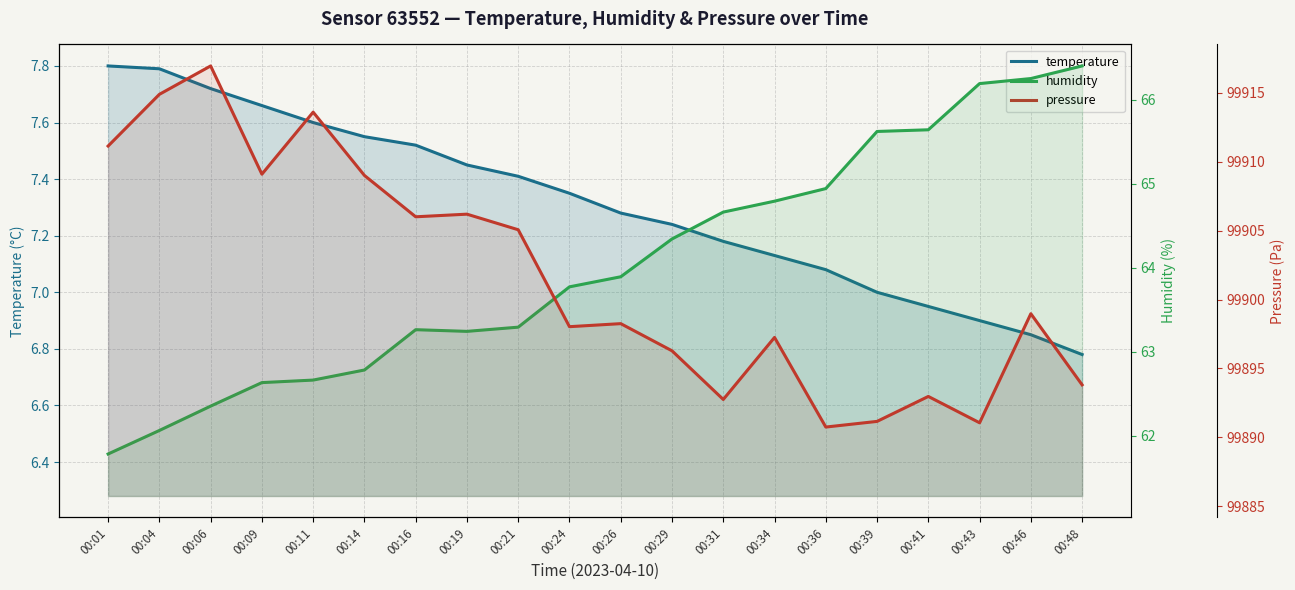

Does the chart display data point markers on the line(s)?

No